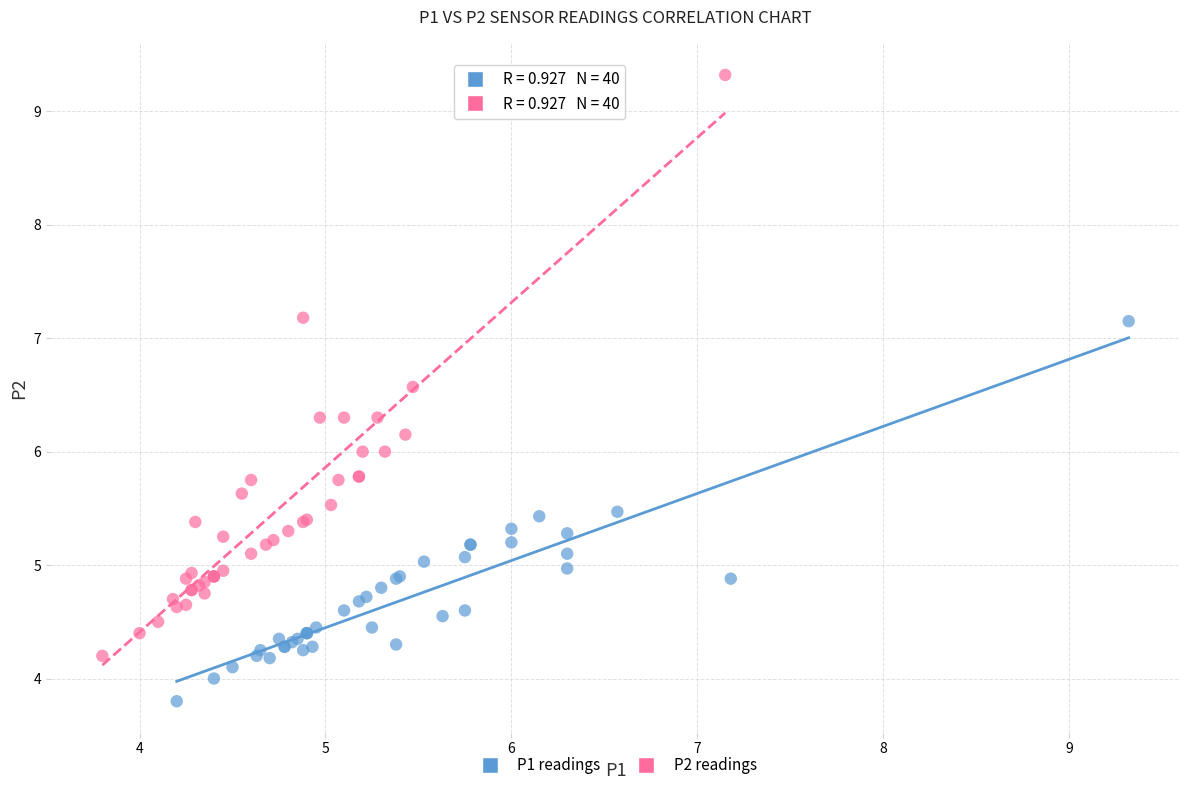

Which series reaches the minimum Y coordinate?

P1 readings